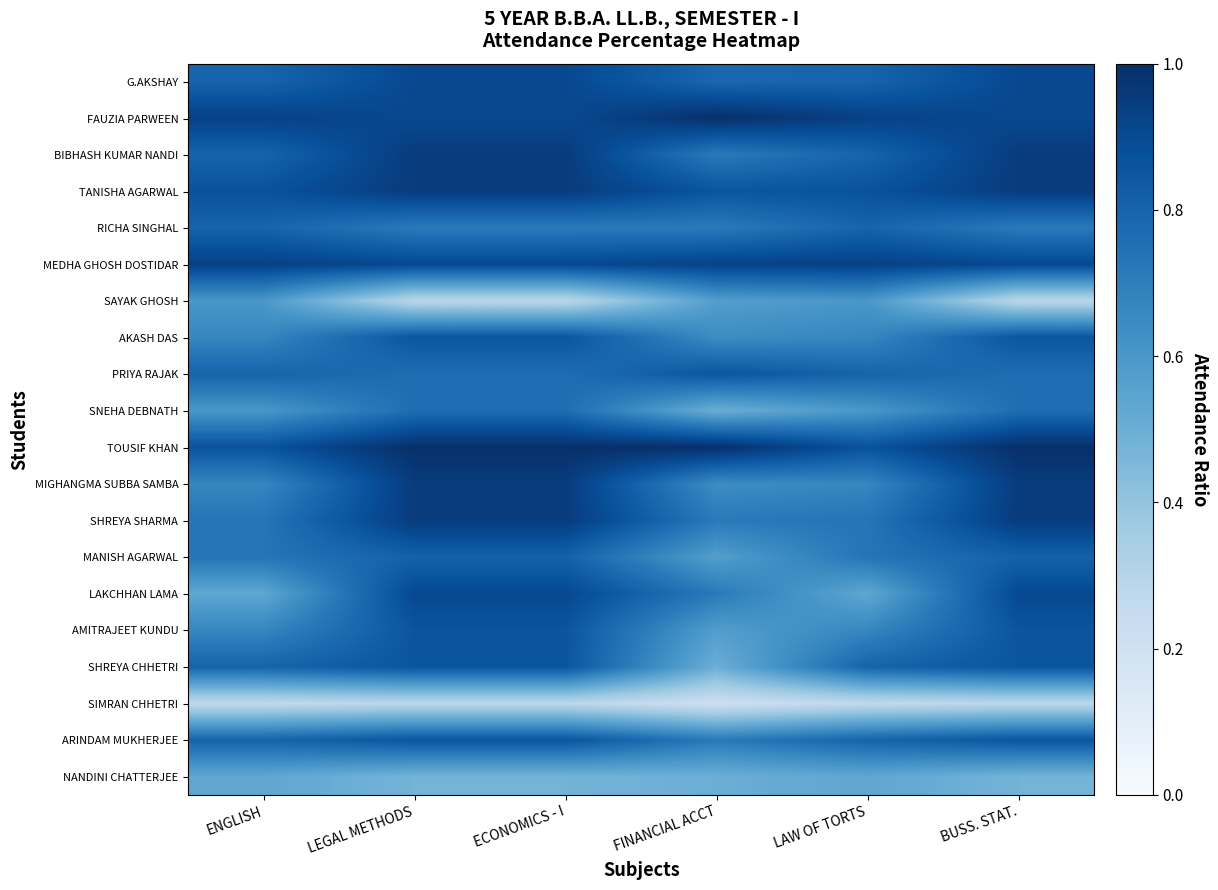

Which has a higher value, LAW OF TORTS or BUSS. STAT.?

BUSS. STAT.